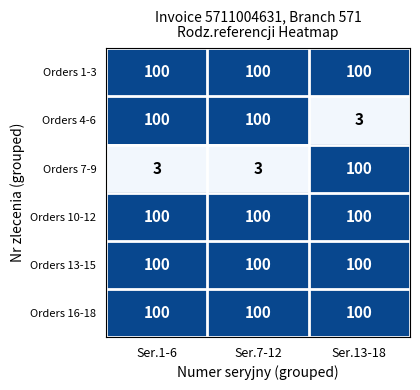

Is it true that Orders 10-12 equals 100 at Ser.13-18?

True